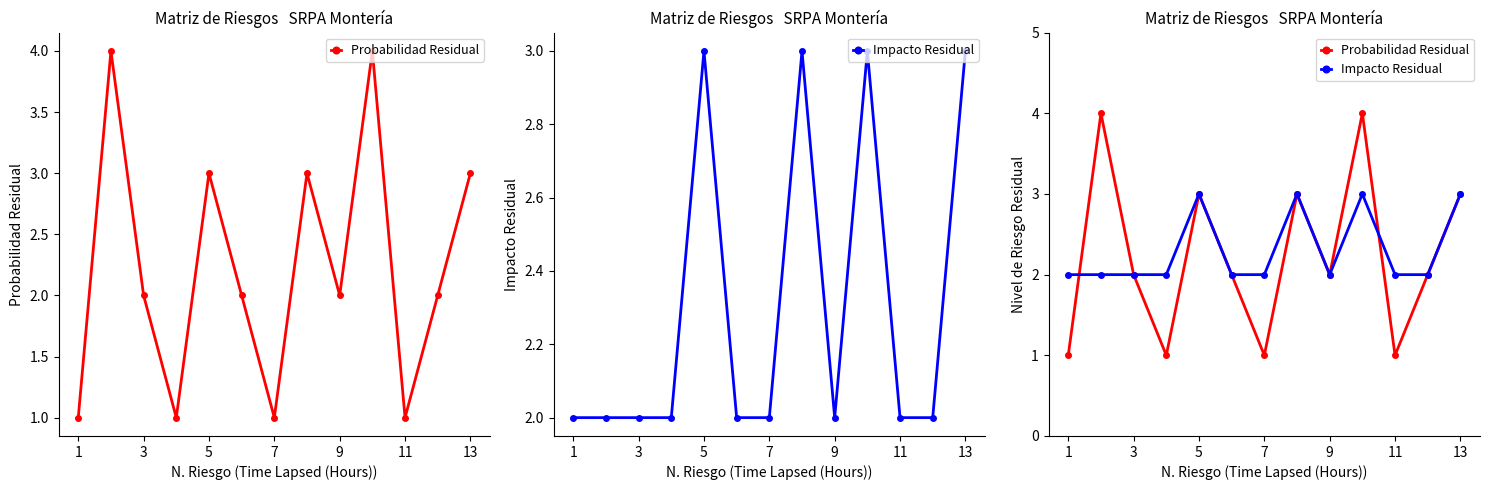

What are all the series names shown in the legend?

Probabilidad Residual, Impacto Residual